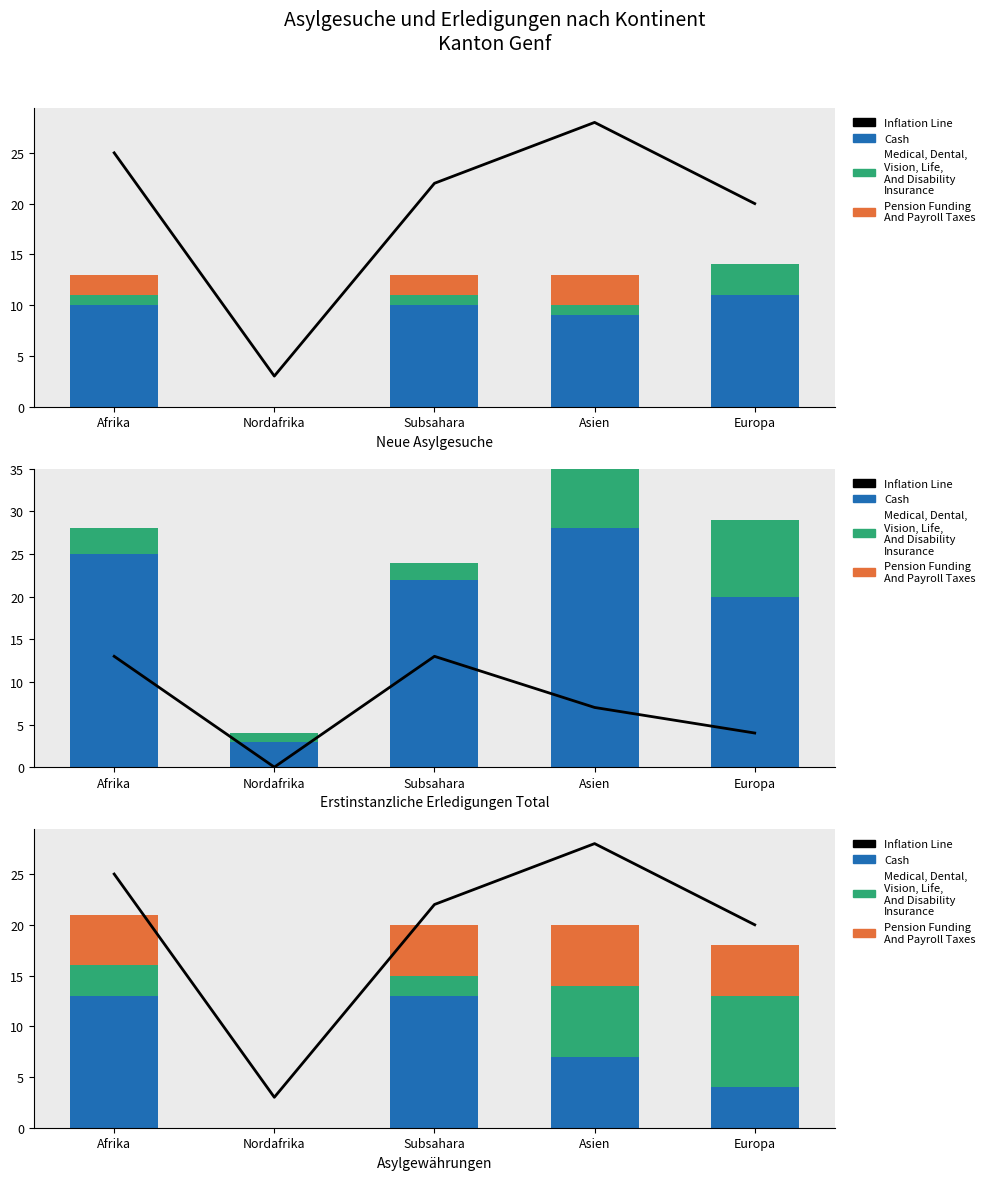

How many values in Pension Funding
And Payroll Taxes are above zero?

4